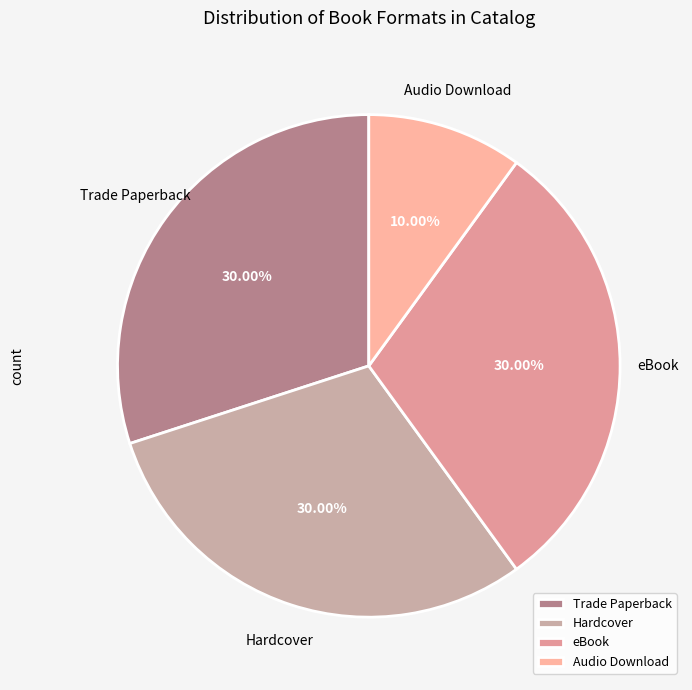

Which slice is the smallest?

Audio Download